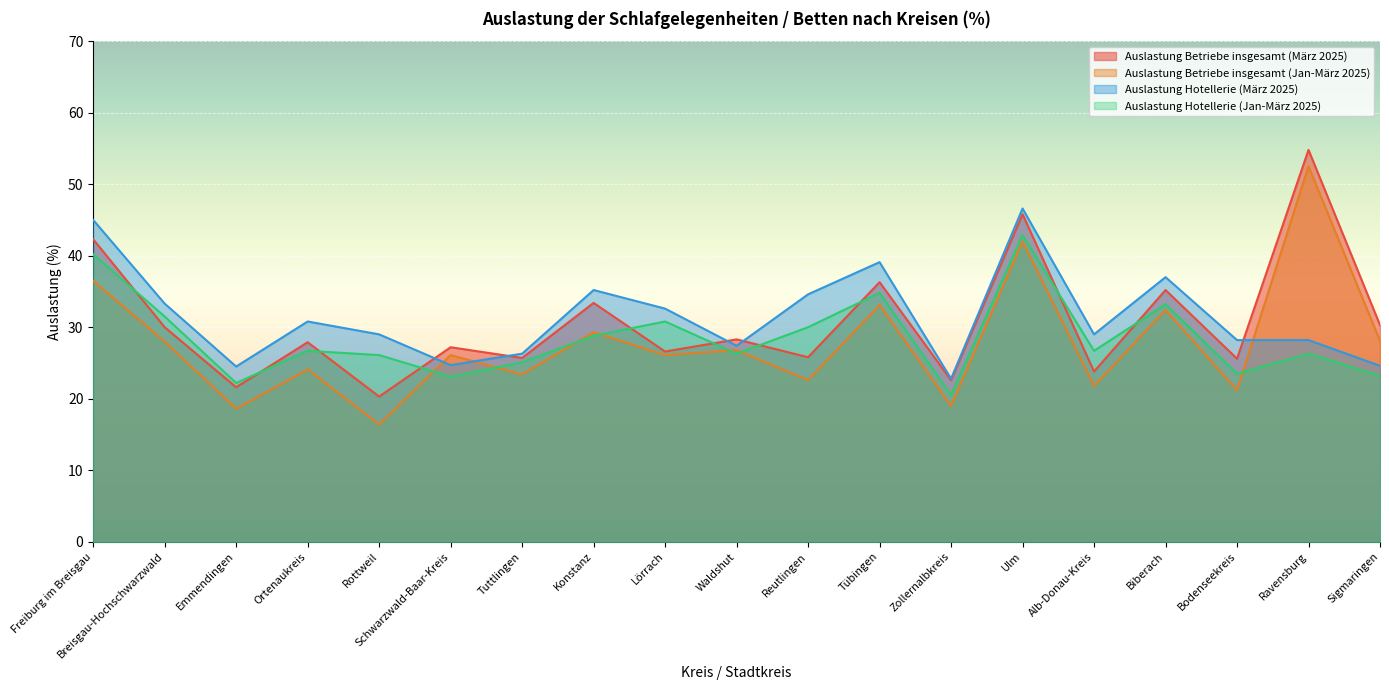

How many values in the Auslastung Hotellerie (Jan-März 2025) series are below 26?

6